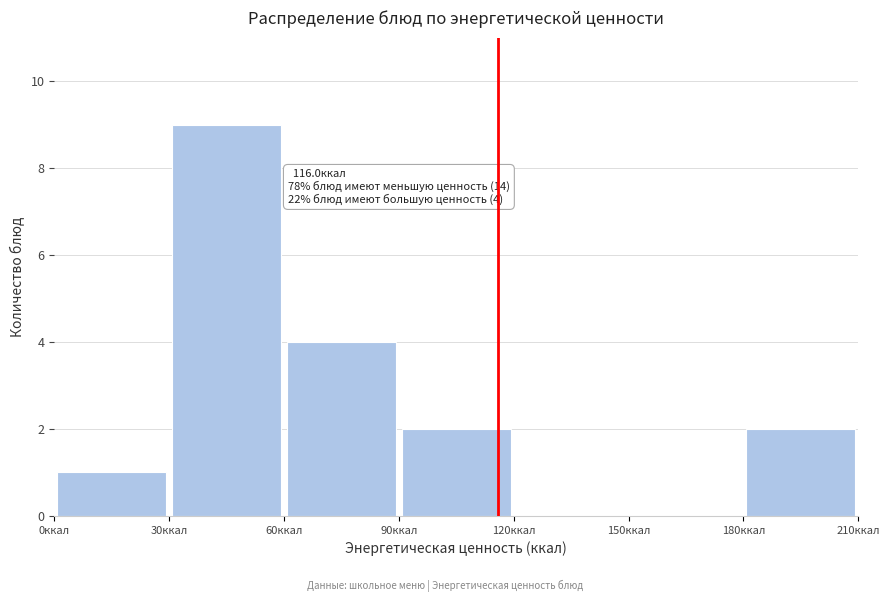

Which range on the x-axis has the tallest bar?

30 to 60